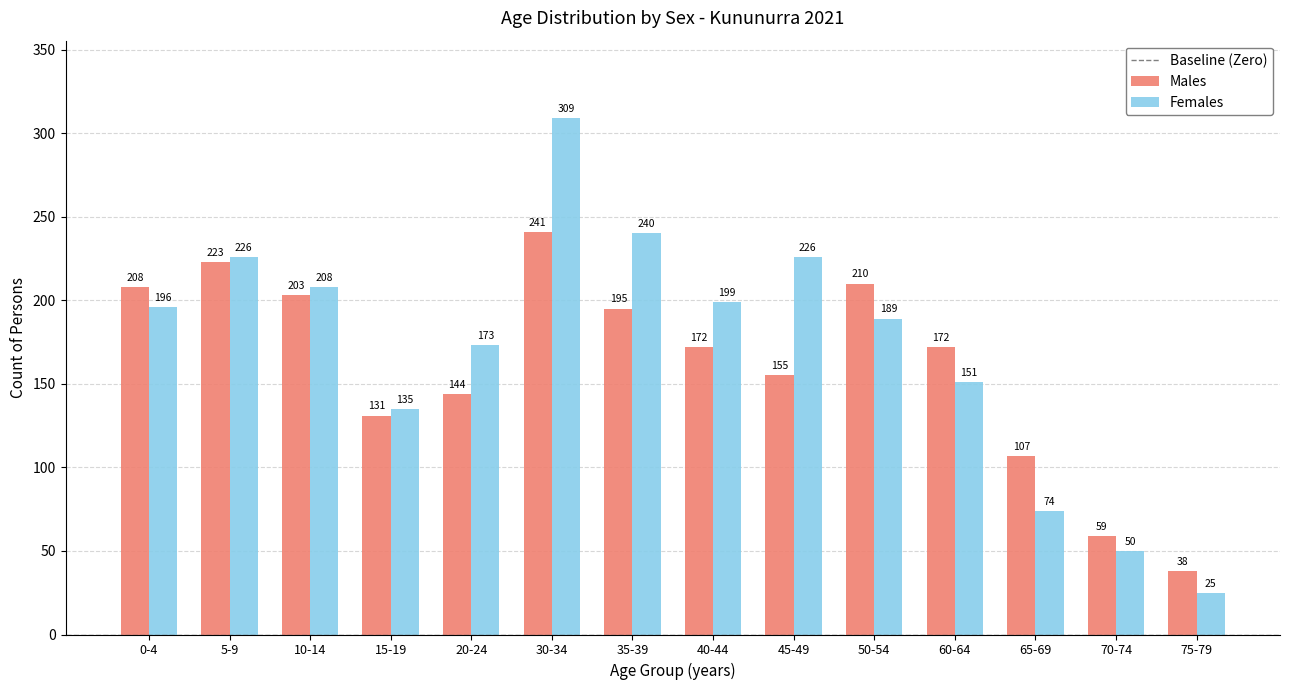

At which label does Males reach its peak?

30-34